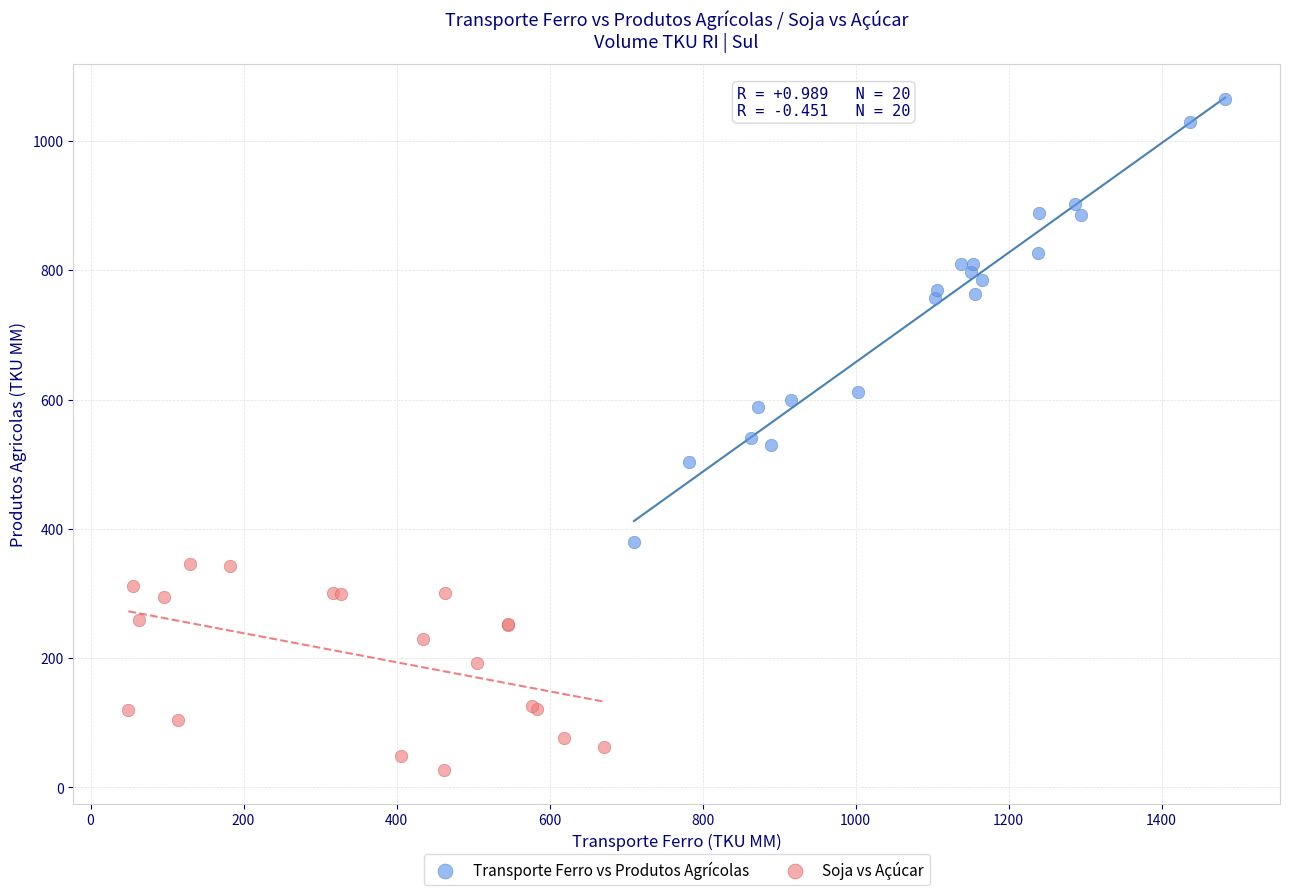

Which series reaches the minimum Y coordinate?

Soja vs Açúcar